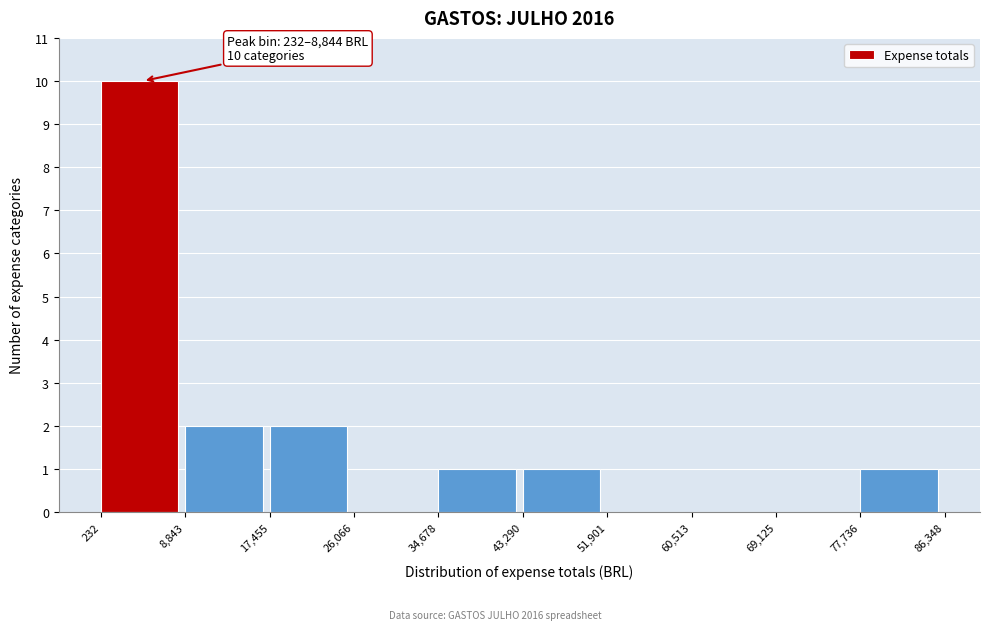

Over which range of the x-axis is the bar tallest?

232 to 8,843